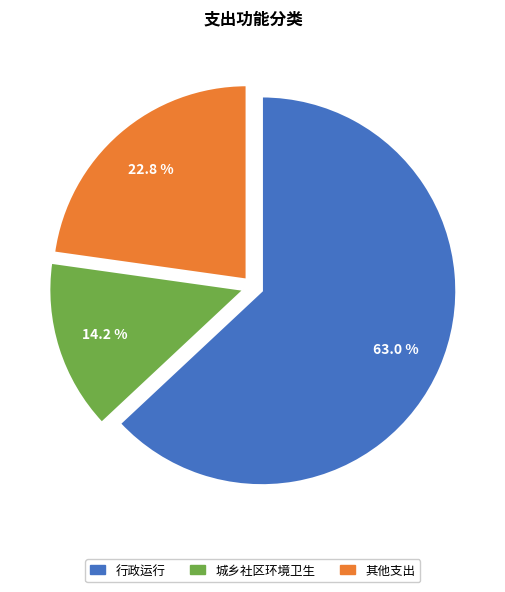

Is there a majority slice in this chart?

Yes